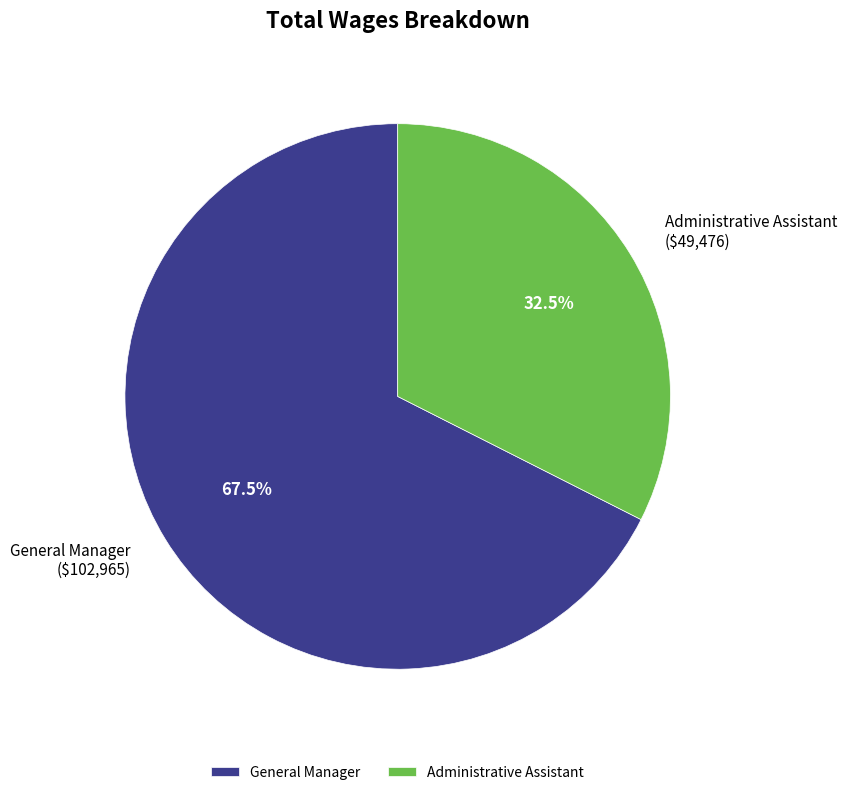

What is the majority slice?

General Manager